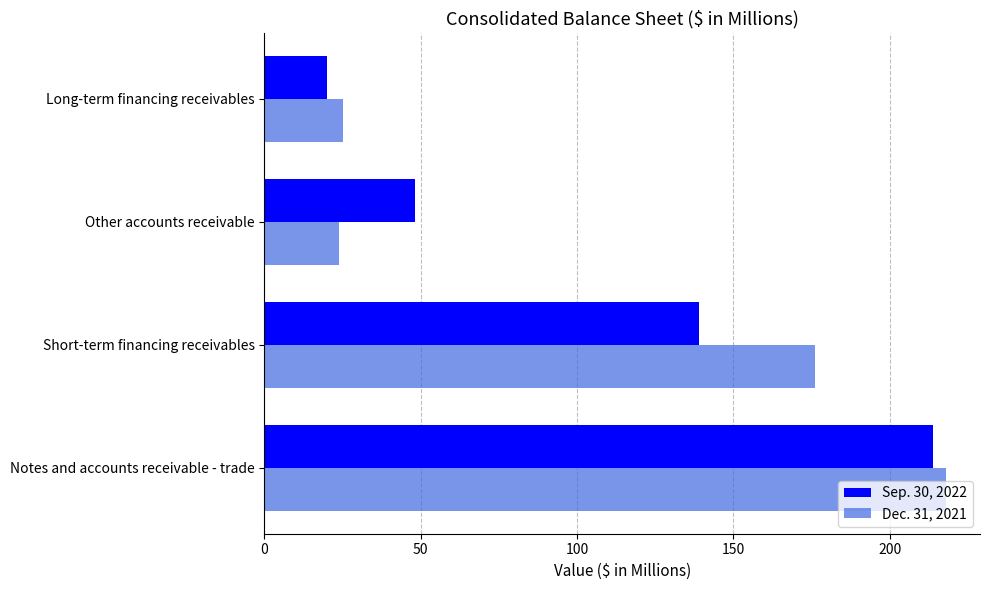

List the labels in order of Sep. 30, 2022 value, largest first.

Notes and accounts receivable - trade, Short-term financing receivables, Other accounts receivable, Long-term financing receivables